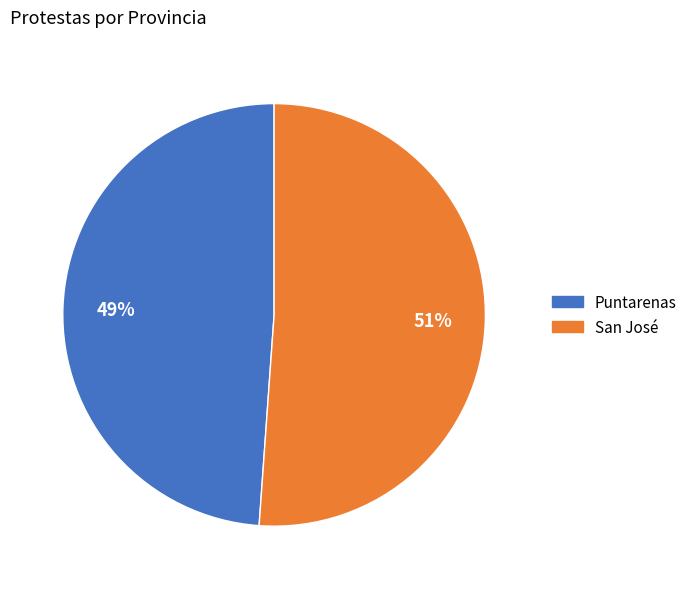

Rank the categories by value from highest to lowest.

San José, Puntarenas